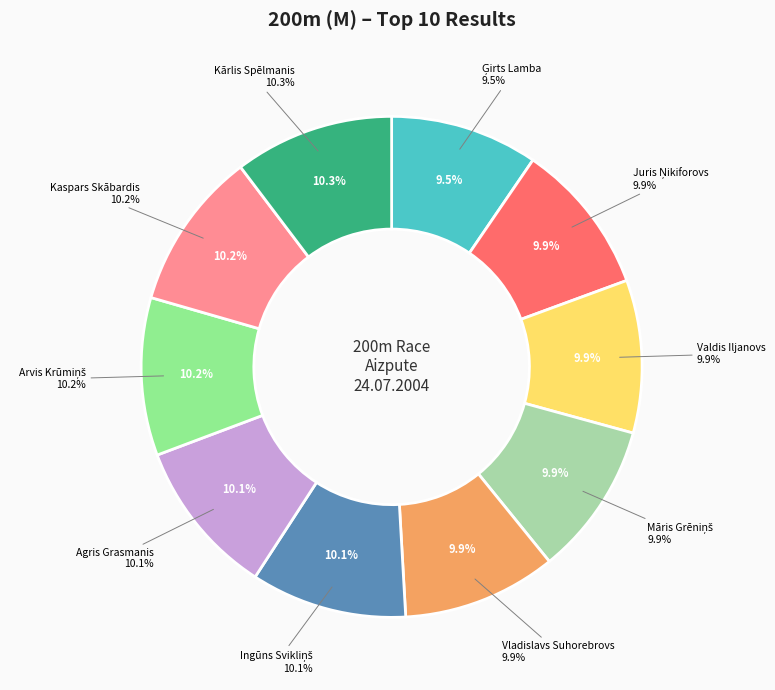

Which slice is the smallest?

Ģirts Lamba